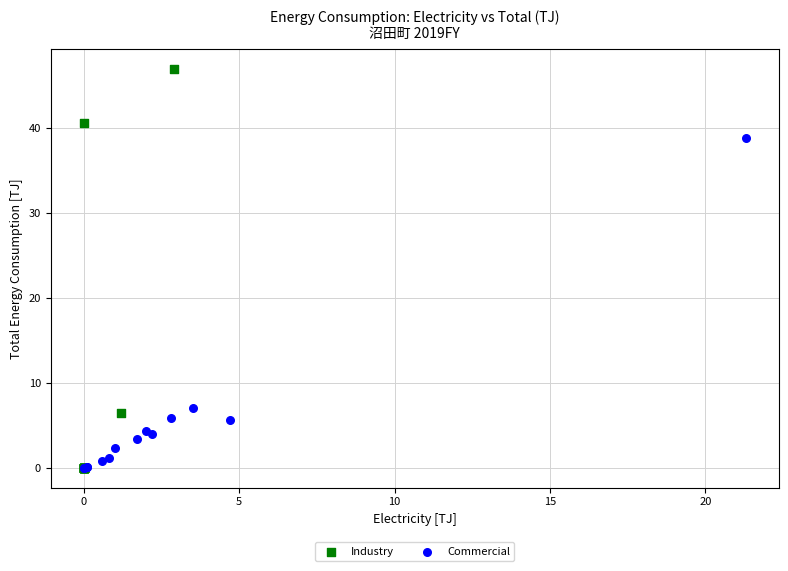

Which series reaches the maximum Y coordinate?

Industry